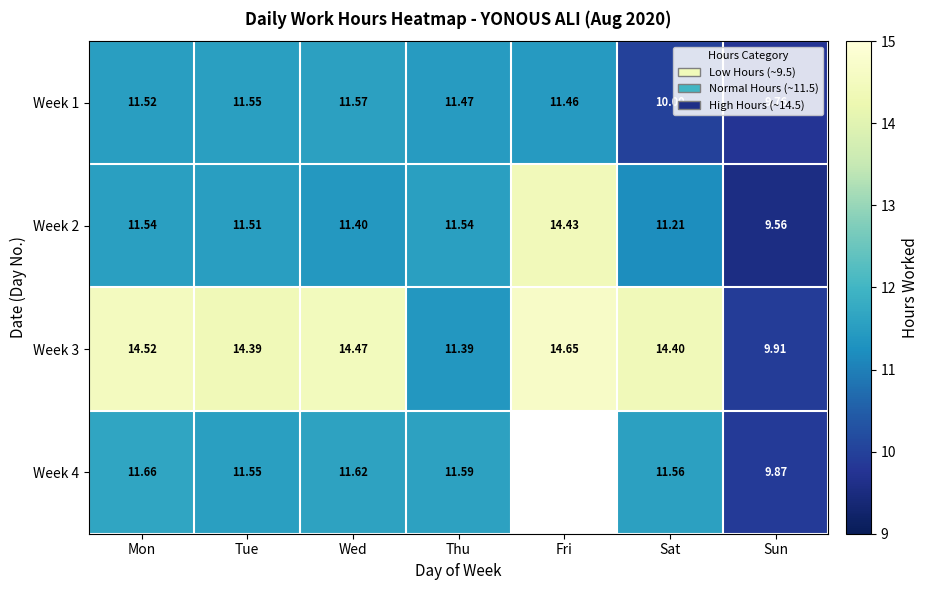

Is it true that Week 4 equals 11.6 at Tue?

True